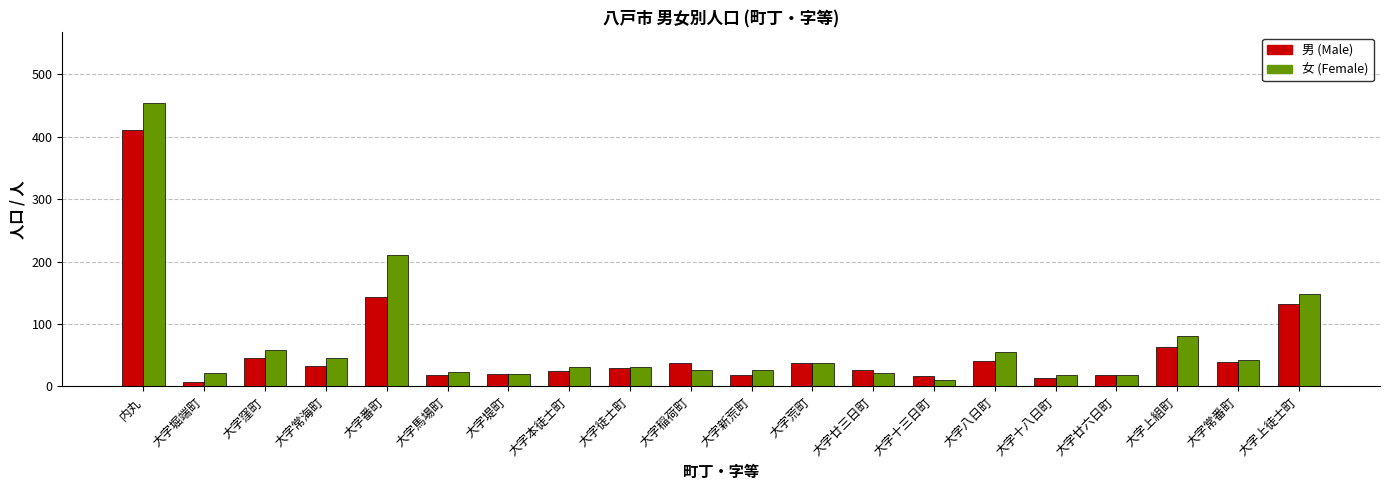

What are all the series names shown in the legend?

男 (Male), 女 (Female)